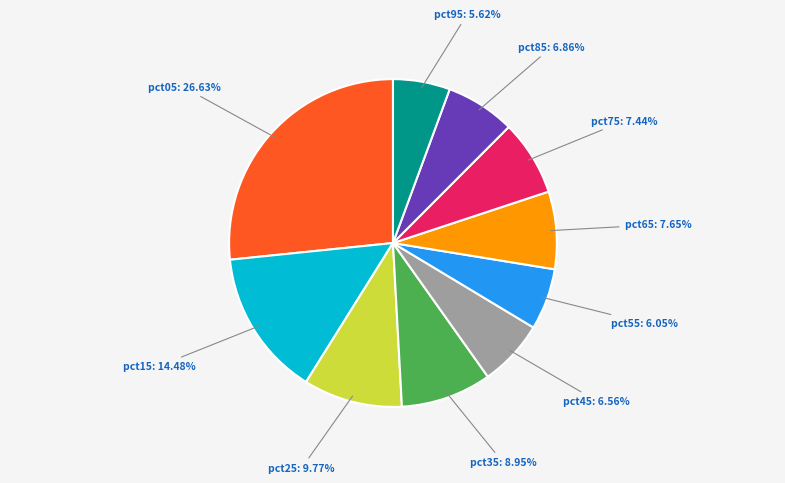

Does any single category account for the majority?

No